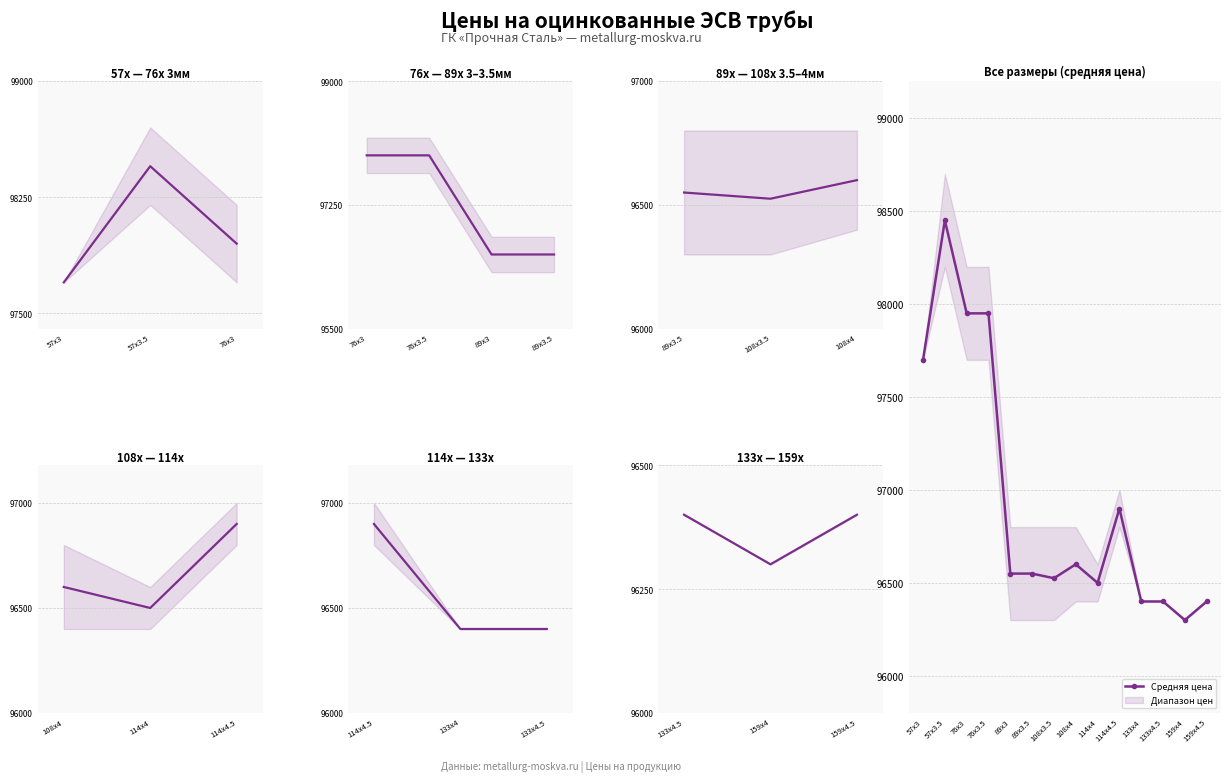

Reading left to right, transcribe all the data shown in this chart.

97700	98450	97950	97950	96550	96550	96525	96600	96500	96900	96400	96400	96300	96400